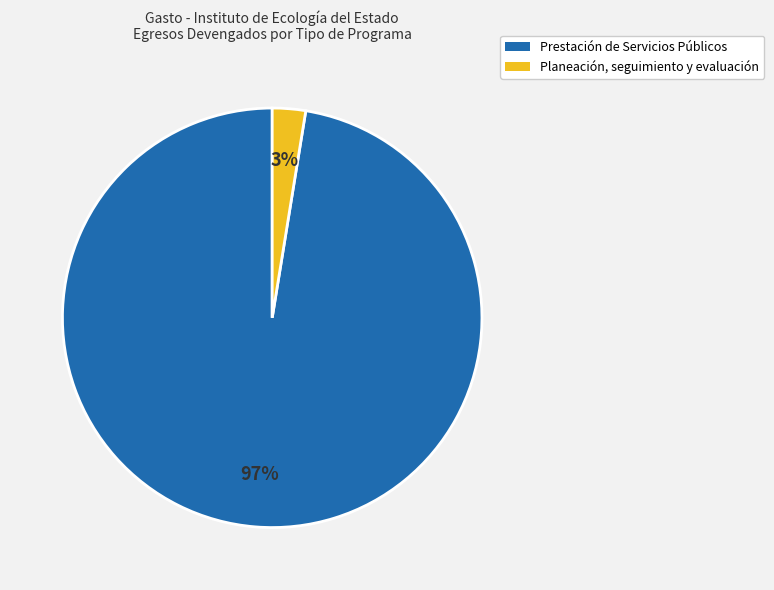

Is the sum of Prestación de Servicios Públicos and Planeación, seguimiento y evaluación greater than half?

Yes